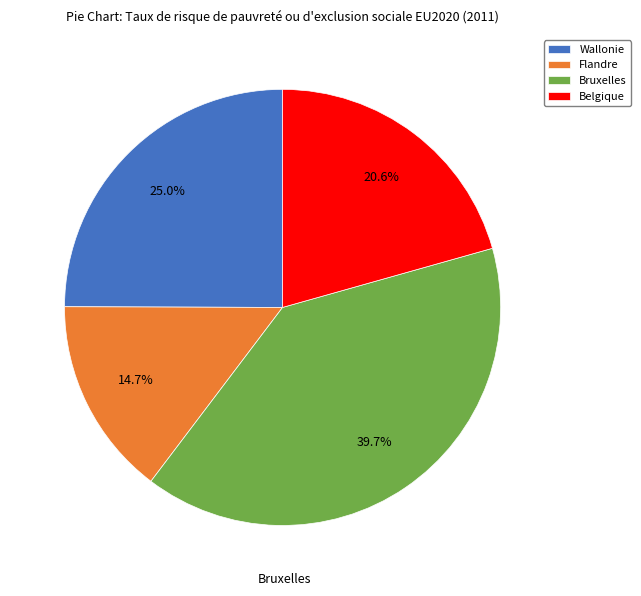

What percentage is the Flandre slice, to the nearest percent?

15%